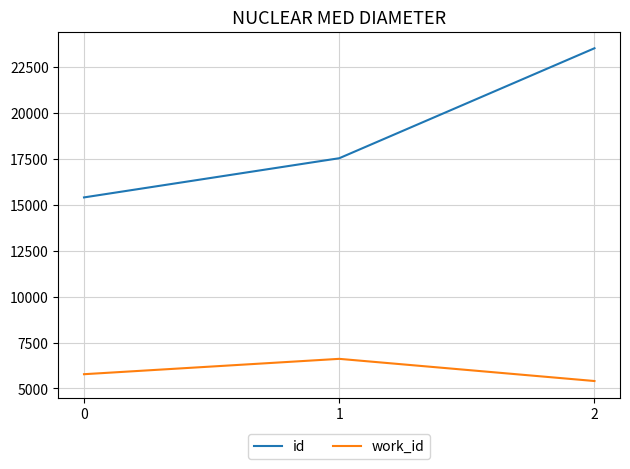

Rank the series by their maximum value, from lowest to highest.

work_id, id